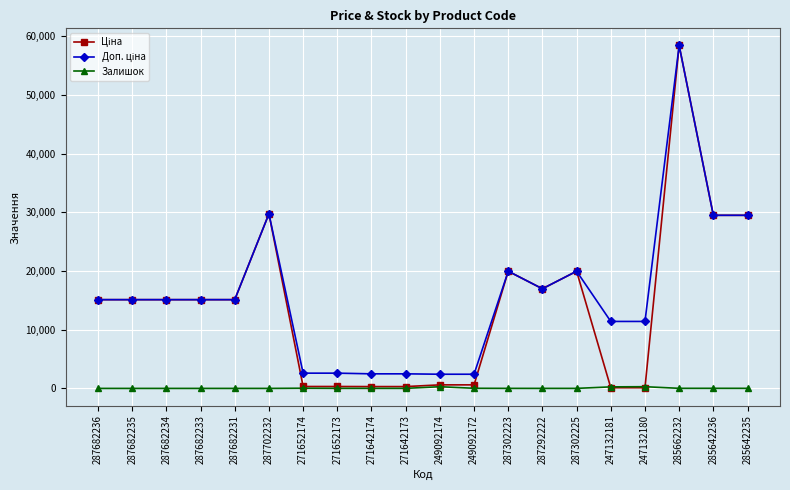

What is the average value of the Залишок series?

49.0